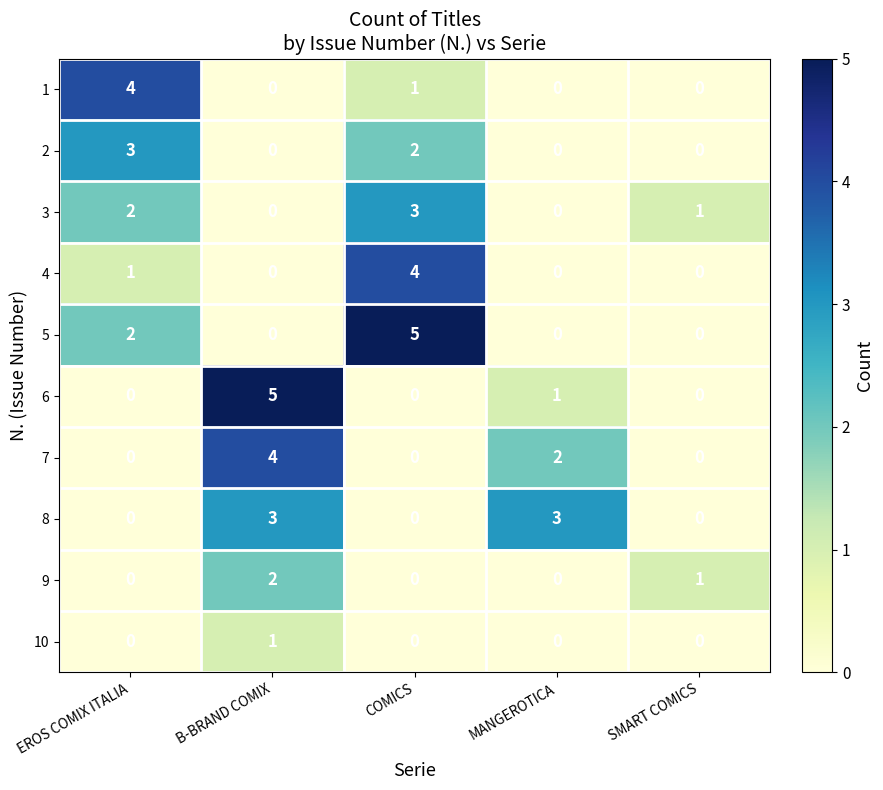

What is the maximum value shown in the chart?

5